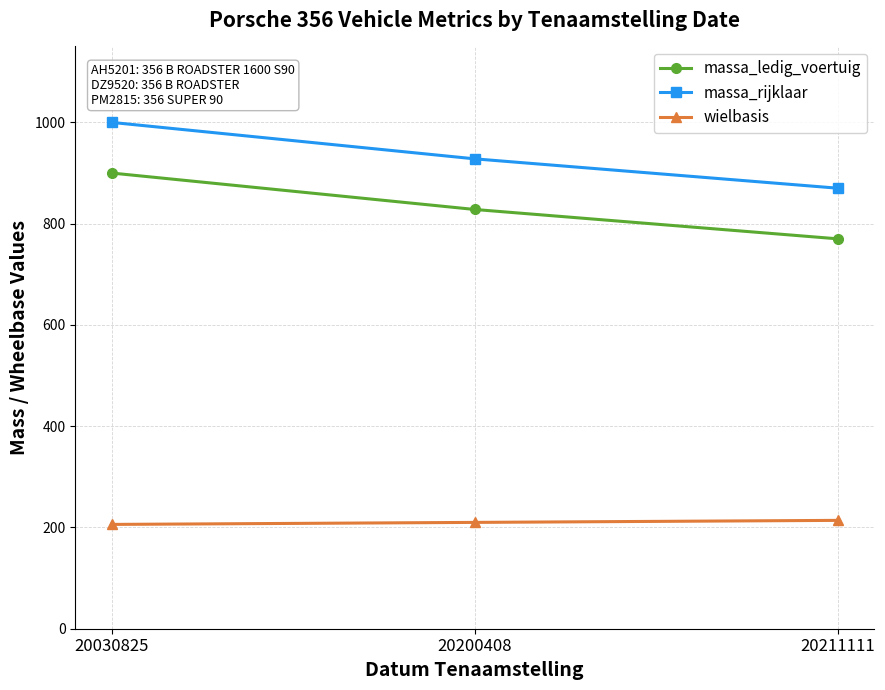

How many distinct data groups are displayed?

3